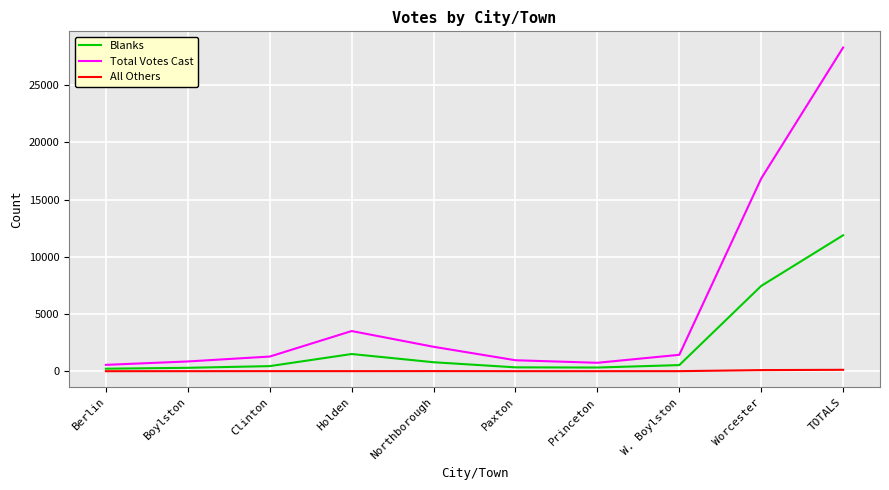

Which series changed the most between Clinton and Holden?

Total Votes Cast